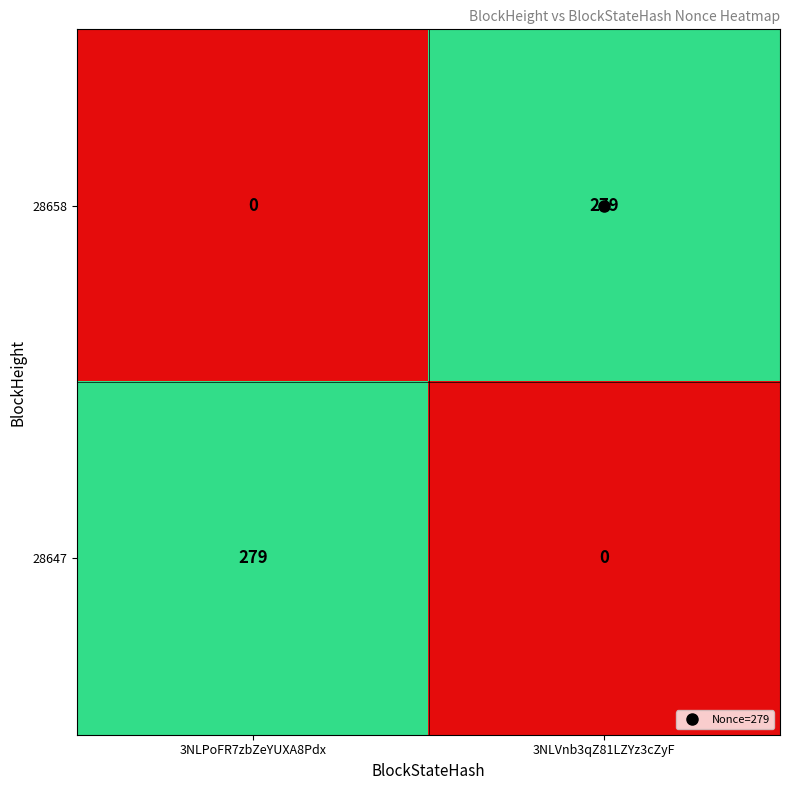

Is the value of 28647 at 3NLPoFR7zbZeYUXA8Pdx greater than the value of 28658 at 3NLPoFR7zbZeYUXA8Pdx?

Yes